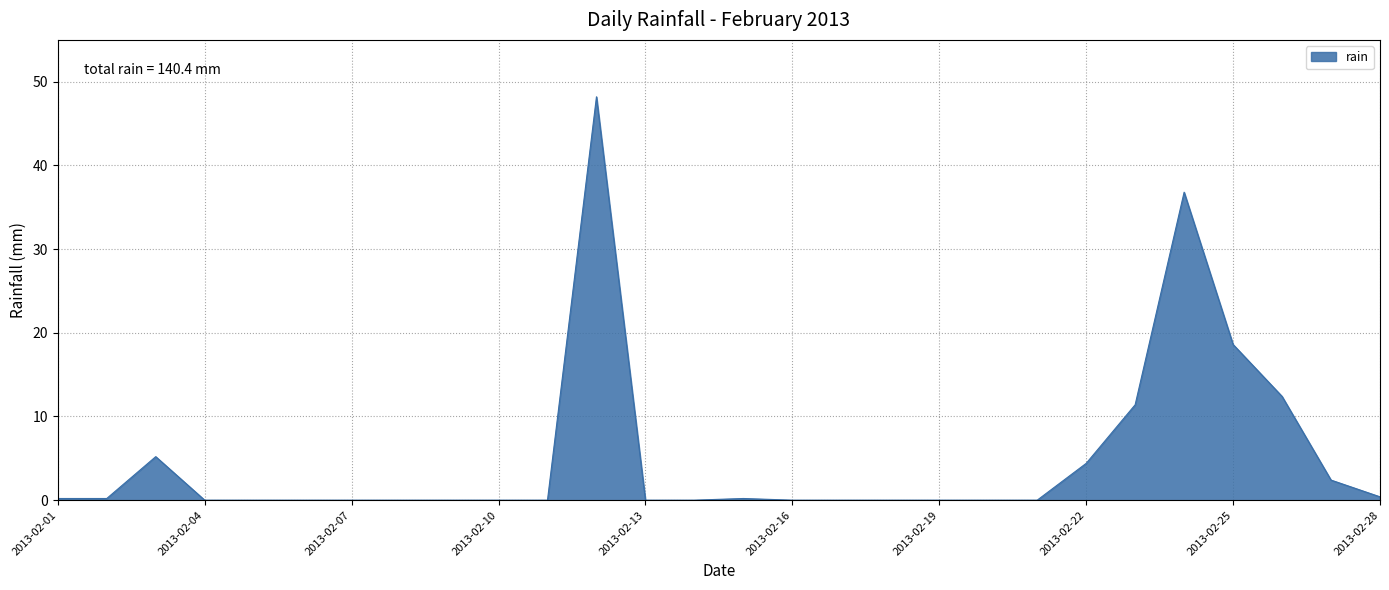

How many lines are shown in the chart?

1